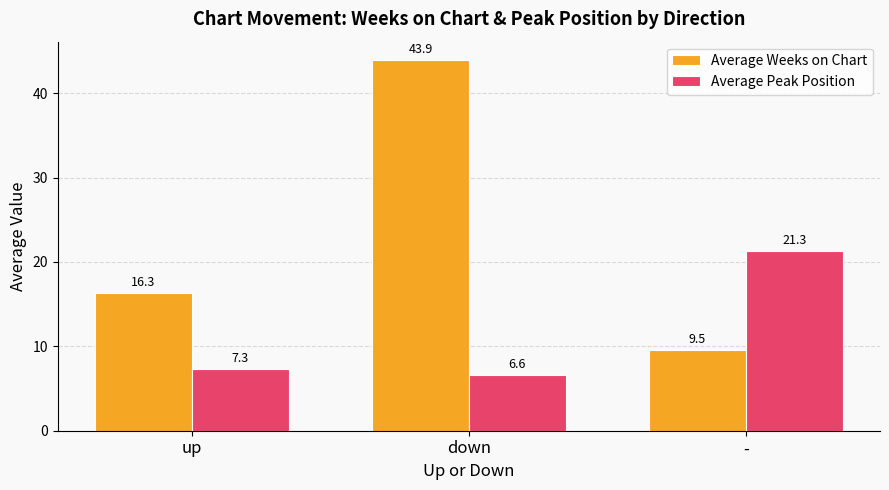

Which category has the lowest value in the Average Weeks on Chart series?

-